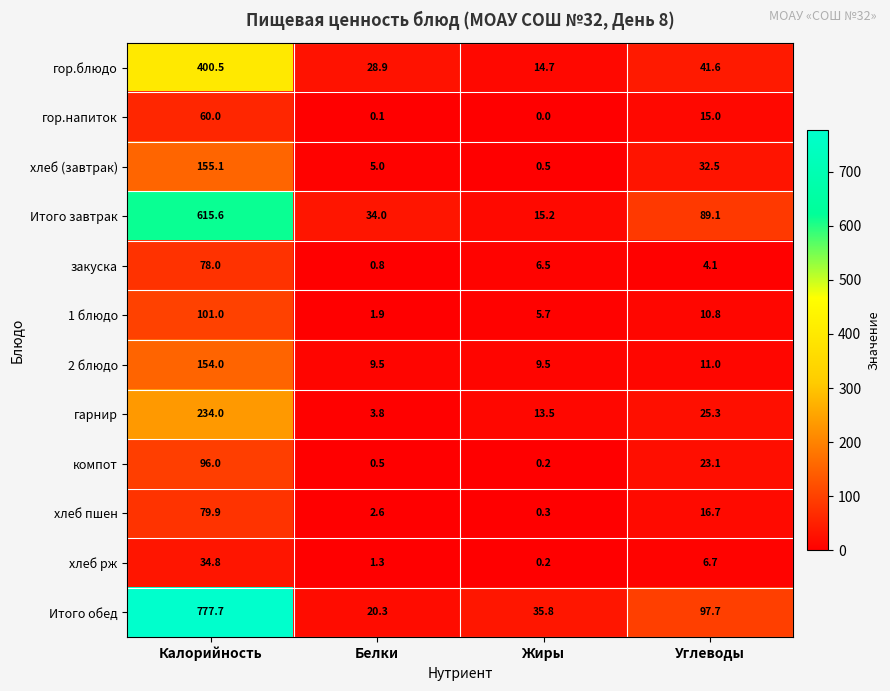

True or false: 1 блюдо has a value of 7.6 at Жиры.

False